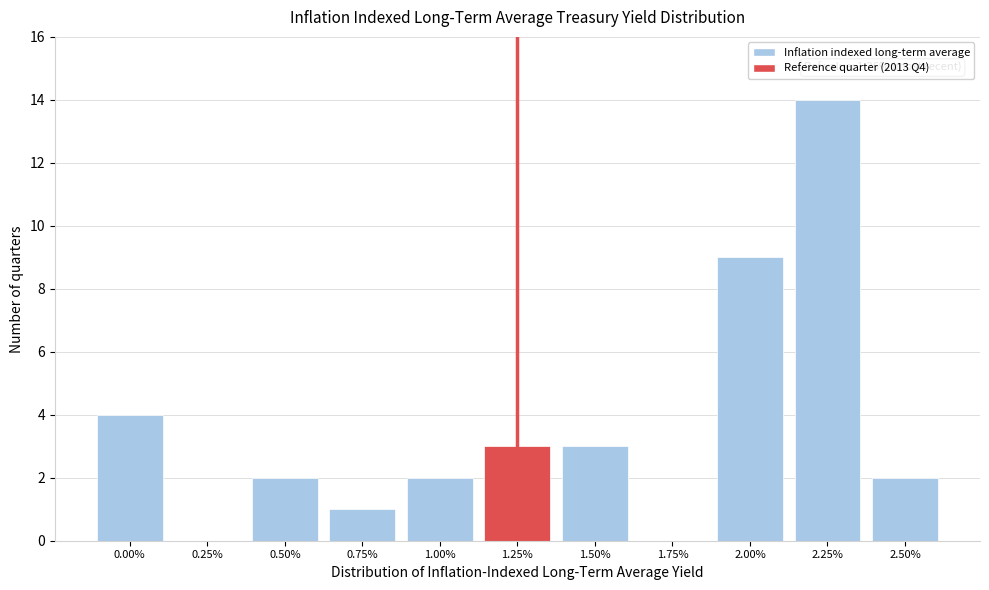

Reading left to right, list all the values displayed in this chart.

0.00%=4	0.25%=0	0.50%=2	0.75%=1	1.00%=2	1.25%=3	1.50%=3	1.75%=0	2.00%=9	2.25%=14	2.50%=2